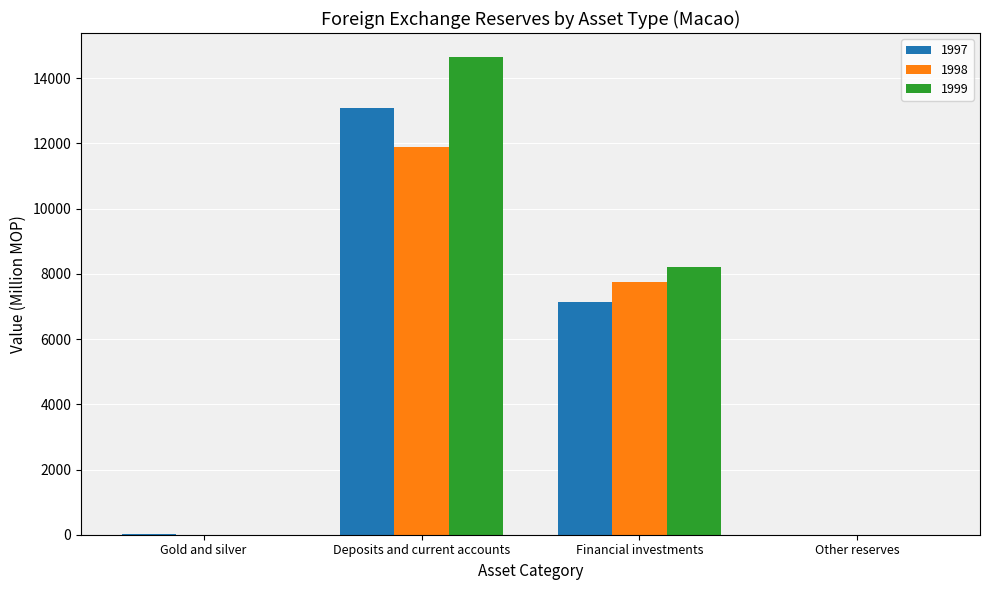

Which series has the largest range (max minus min)?

1999